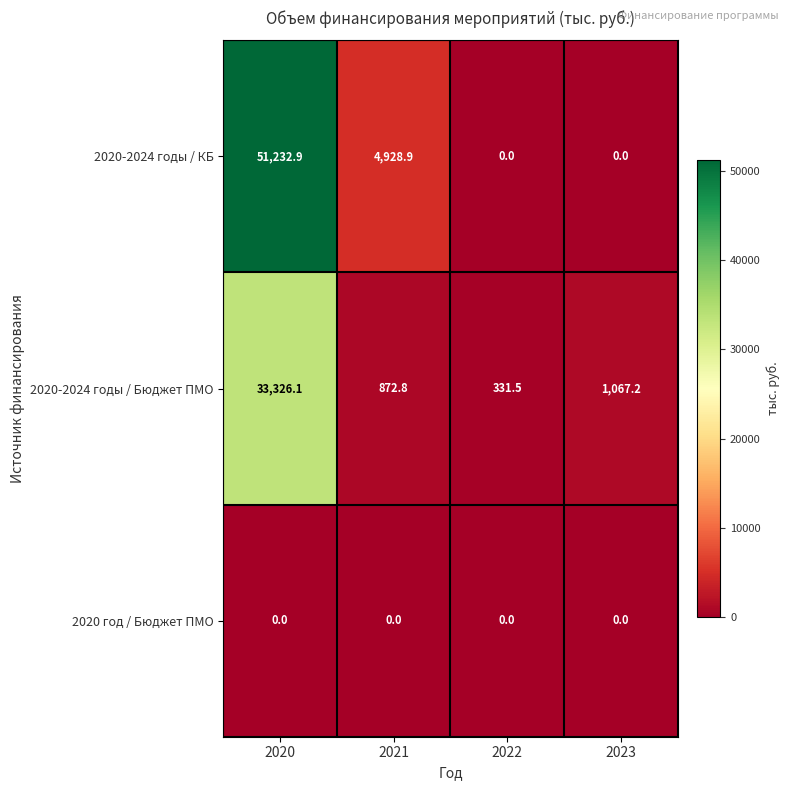

Reading right to left, list all the values displayed in this chart.

2020-2024 годы / КБ: 2023=0.0	2022=0.0	2021=4928.9	2020=51232.9
2020-2024 годы / Бюджет ПМО: 2023=1067.2	2022=331.5	2021=872.8	2020=33326.1
2020 год / Бюджет ПМО: 2023=0.0	2022=0.0	2021=0.0	2020=0.0